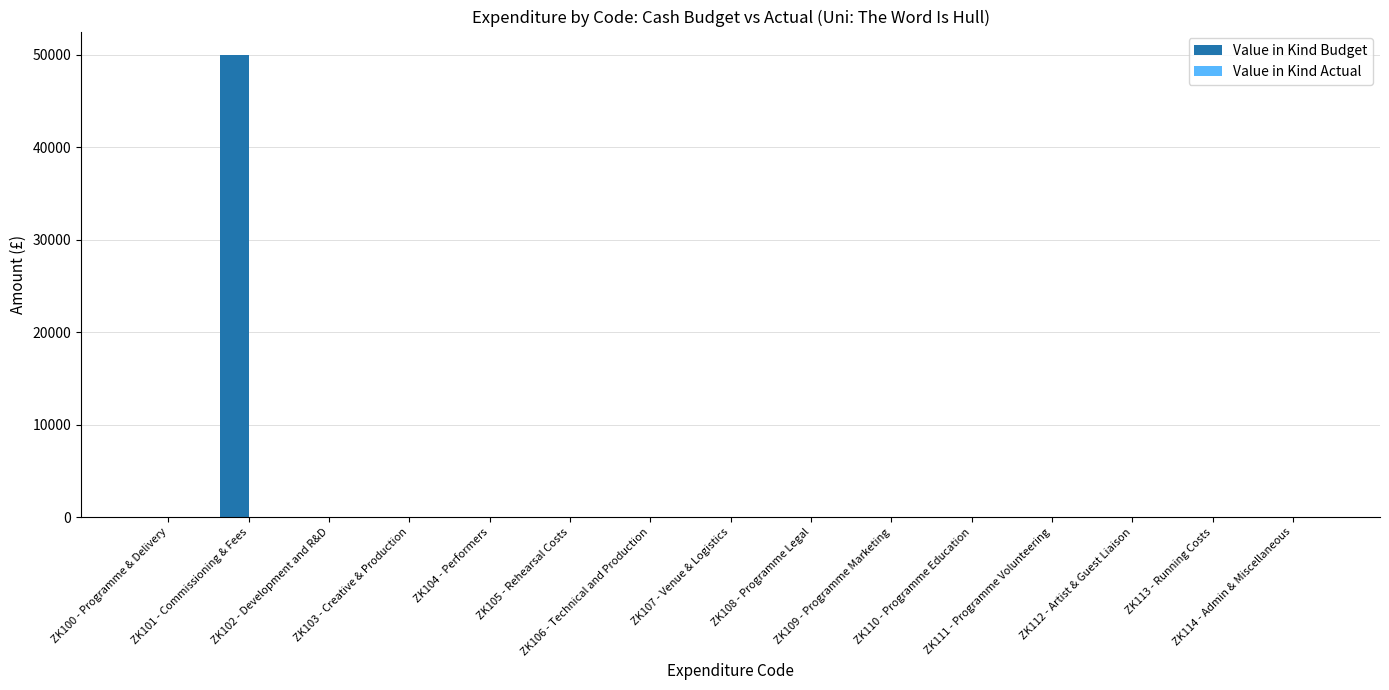

What is the maximum value shown in the chart?

50000